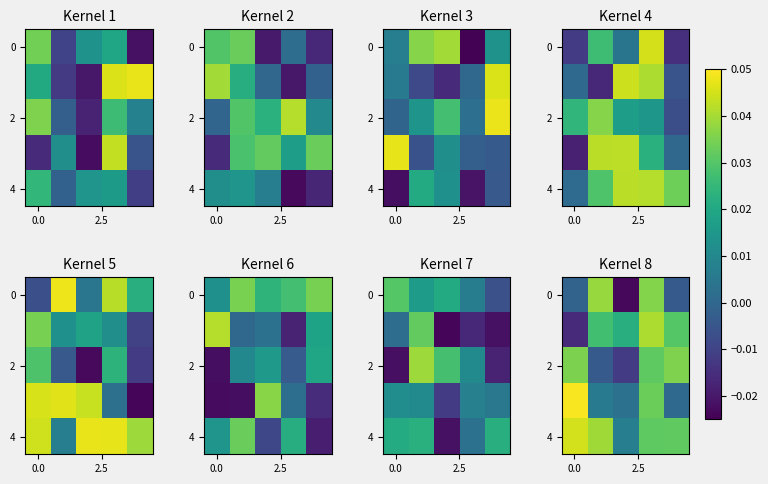

How many values in 0 are below zero?

3